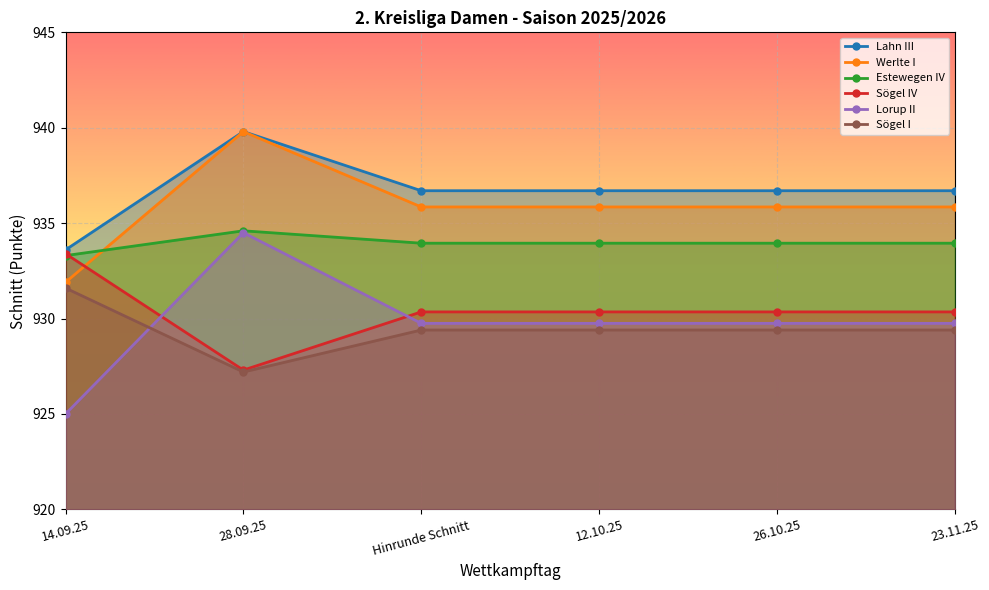

What is the smallest value displayed?

925.0